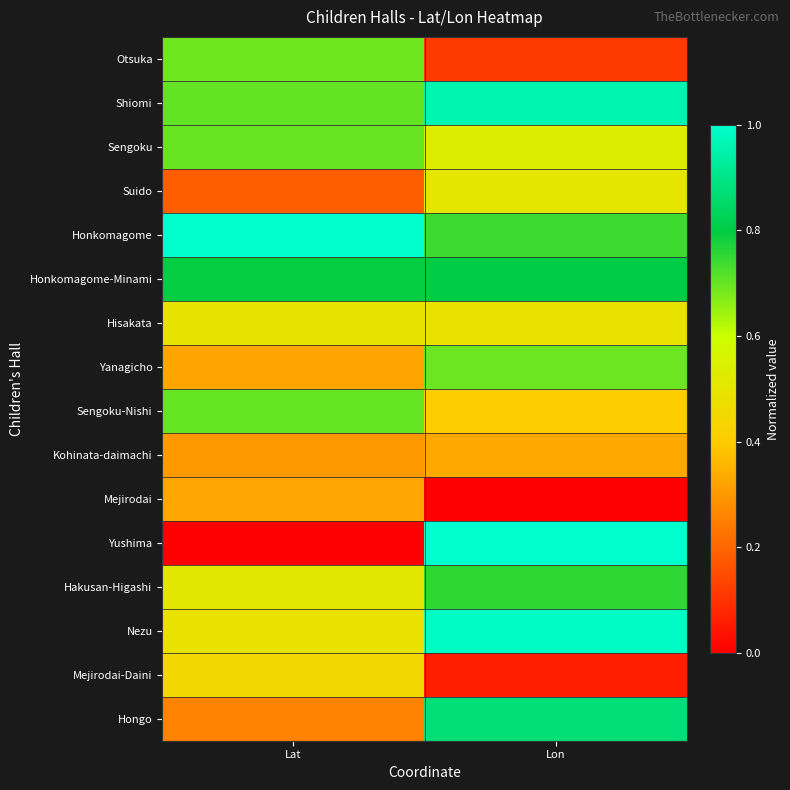

Reading left to right, list all the values displayed in this chart.

Otsuka: Lat=0.7	Lon=0.1
Shiomi: Lat=0.7	Lon=1.0
Sengoku: Lat=0.7	Lon=0.5
Suido: Lat=0.2	Lon=0.5
Honkomagome: Lat=1.0	Lon=0.7
Honkomagome-Minami: Lat=0.8	Lon=0.8
Hisakata: Lat=0.5	Lon=0.5
Yanagicho: Lat=0.3	Lon=0.7
Sengoku-Nishi: Lat=0.7	Lon=0.4
Kohinata-daimachi: Lat=0.3	Lon=0.3
Mejirodai: Lat=0.3	Lon=0.0
Yushima: Lat=0.0	Lon=1.0
Hakusan-Higashi: Lat=0.5	Lon=0.8
Nezu: Lat=0.5	Lon=1.0
Mejirodai-Daini: Lat=0.4	Lon=0.1
Hongo: Lat=0.3	Lon=0.9